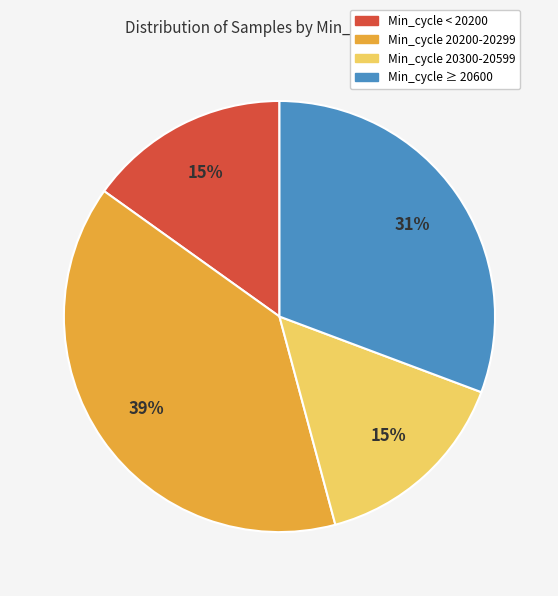

Does Min_cycle ≥ 20600 represent more than half of the total?

No